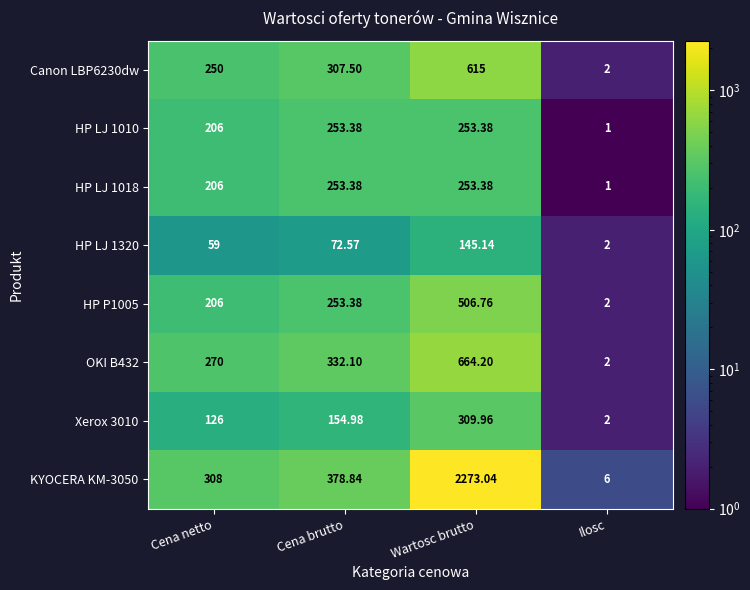

List the labels in order of HP P1005 value, largest first.

Wartosc brutto, Cena brutto, Cena netto, Ilosc